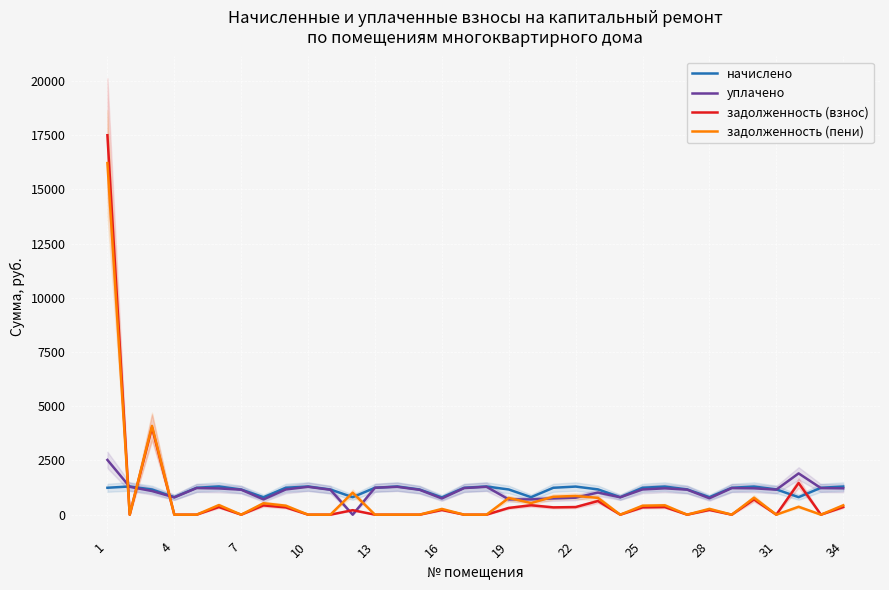

At which category does the chart reach its peak across all series?

1